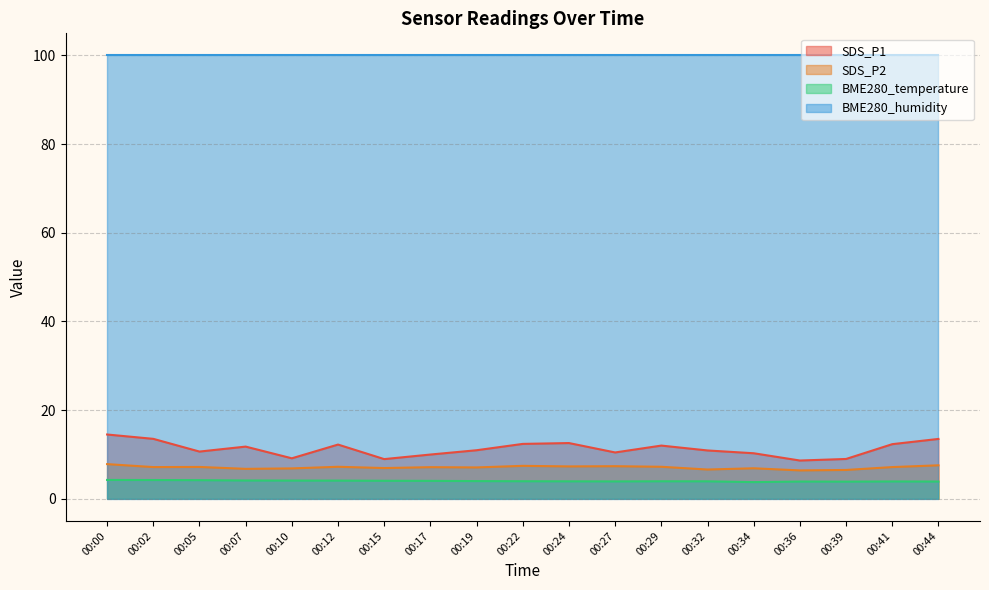

True or false: SDS_P2 has a value of 10.7 at 00:00.

False